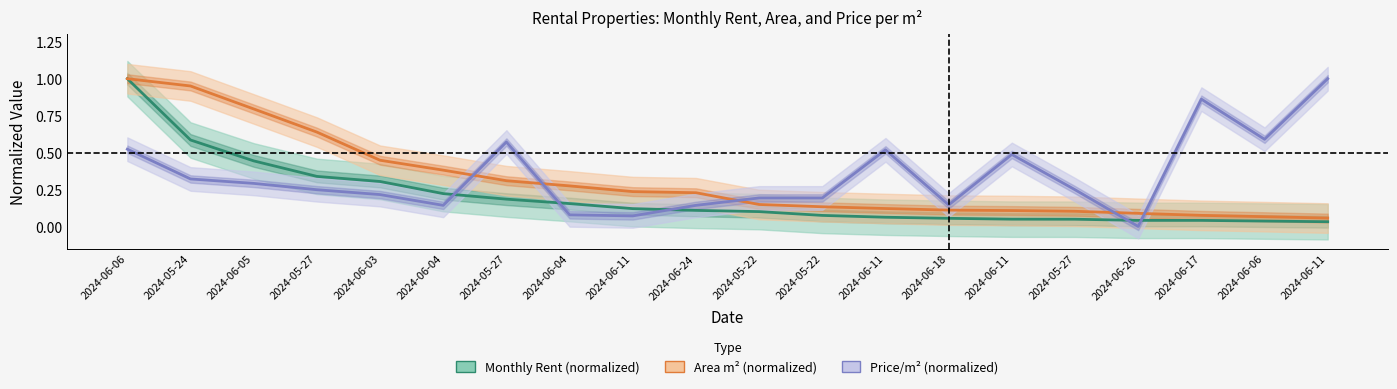

Reading right to left, transcribe all the data shown in this chart.

Monthly Rent (normalized): 2024-06-11=0.0	2024-06-06=0.0	2024-06-17=0.0	2024-06-26=0.0	2024-05-27=0.0	2024-06-11=0.0	2024-06-18=0.1	2024-06-11=0.1	2024-05-22=0.1	2024-05-22=0.1	2024-06-24=0.1	2024-06-11=0.1	2024-06-04=0.2	2024-05-27=0.2	2024-06-04=0.2	2024-06-03=0.3	2024-05-27=0.3	2024-06-05=0.4	2024-05-24=0.6	2024-06-06=1.0
Area m² (normalized): 2024-06-11=0.1	2024-06-06=0.1	2024-06-17=0.1	2024-06-26=0.1	2024-05-27=0.1	2024-06-11=0.1	2024-06-18=0.1	2024-06-11=0.1	2024-05-22=0.1	2024-05-22=0.1	2024-06-24=0.2	2024-06-11=0.2	2024-06-04=0.3	2024-05-27=0.3	2024-06-04=0.4	2024-06-03=0.4	2024-05-27=0.6	2024-06-05=0.8	2024-05-24=1.0	2024-06-06=1.0
Price/m² (normalized): 2024-06-11=1.0	2024-06-06=0.6	2024-06-17=0.9	2024-06-26=0.0	2024-05-27=0.2	2024-06-11=0.5	2024-06-18=0.1	2024-06-11=0.5	2024-05-22=0.2	2024-05-22=0.2	2024-06-24=0.1	2024-06-11=0.1	2024-06-04=0.1	2024-05-27=0.6	2024-06-04=0.1	2024-06-03=0.2	2024-05-27=0.2	2024-06-05=0.3	2024-05-24=0.3	2024-06-06=0.5